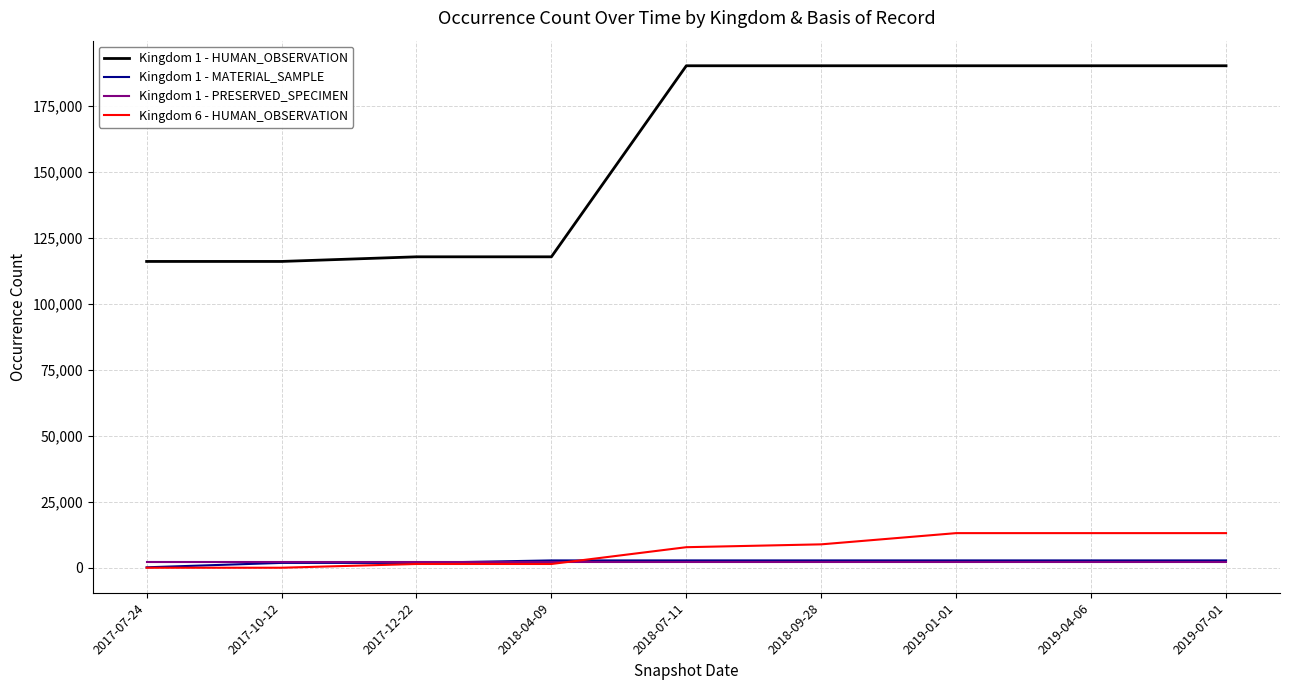

How many lines are shown in the chart?

4